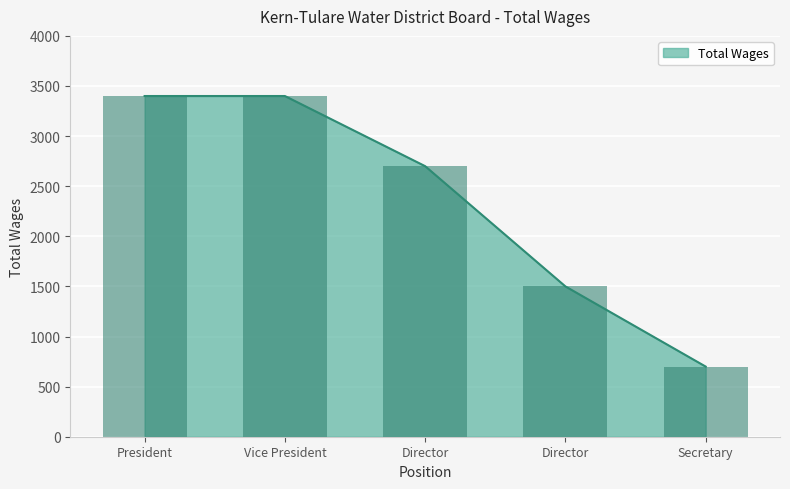

What is the smallest value displayed?

700